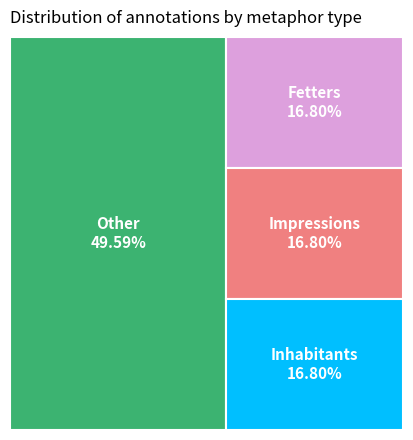

To the nearest percent, what portion does Fetters represent?

17%